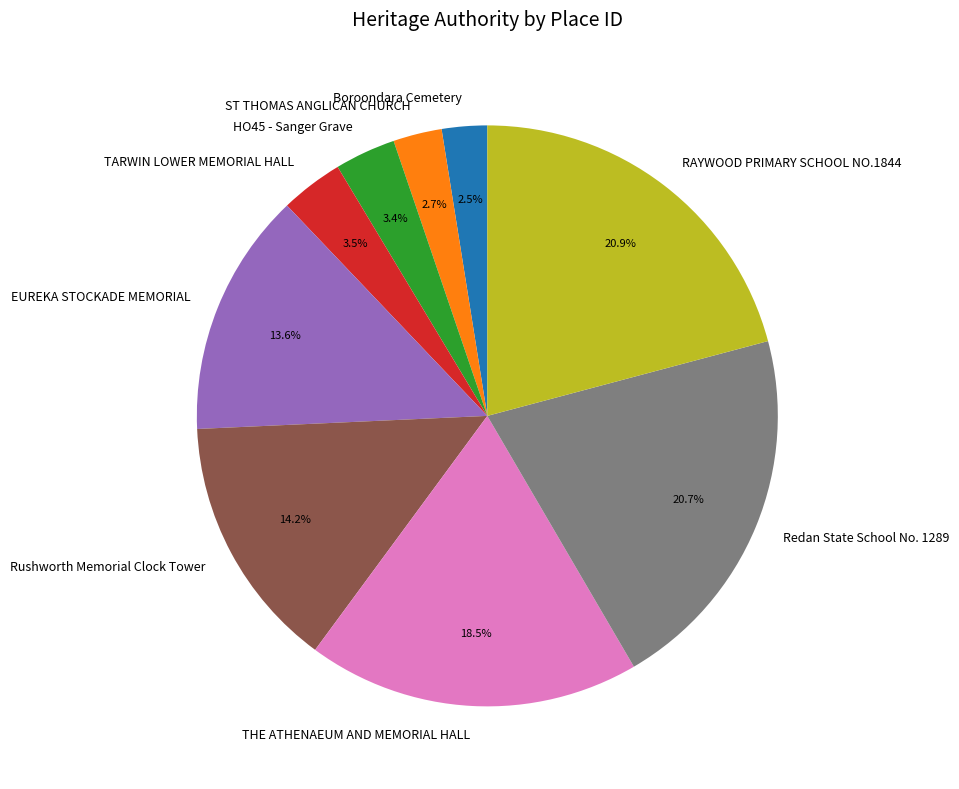

Is EUREKA STOCKADE MEMORIAL the majority of the pie?

No